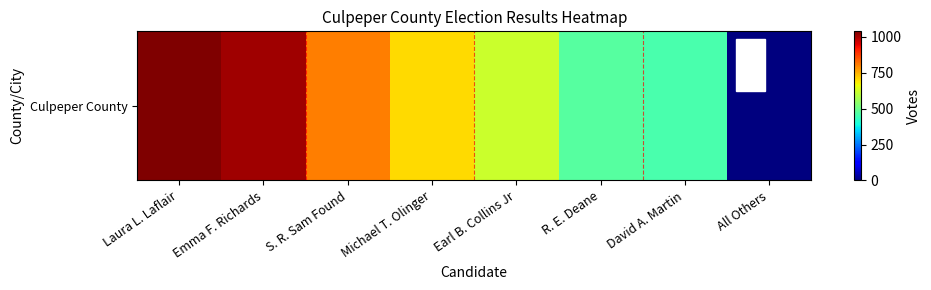

At which category does the chart reach its peak across all series?

Laura L. Laflair